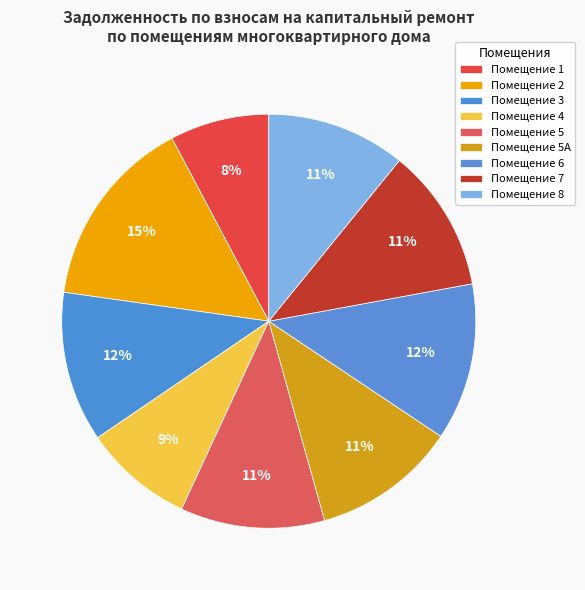

Count the number of slices in the pie.

9